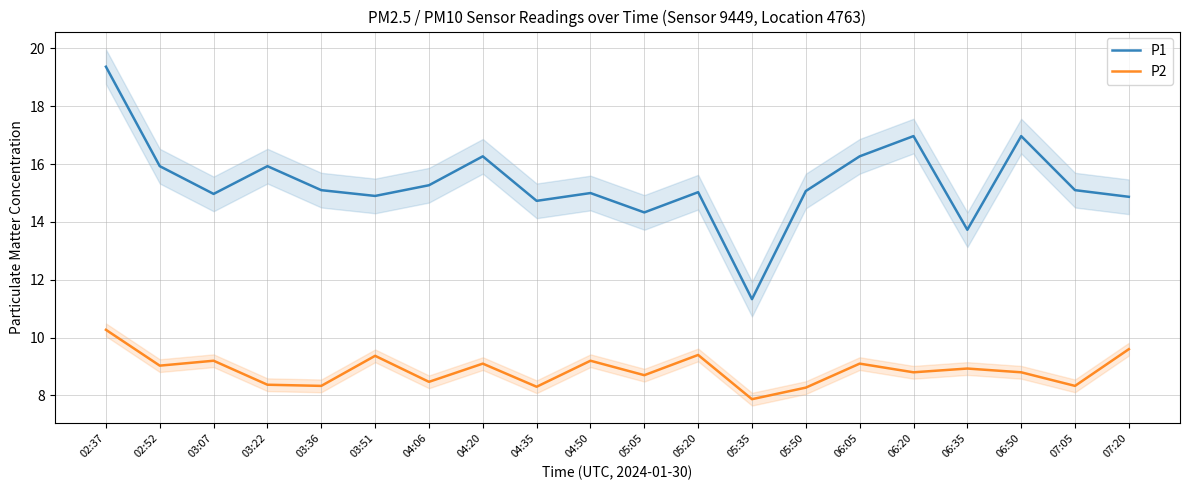

At how many categories does at least one series exceed 10?

20